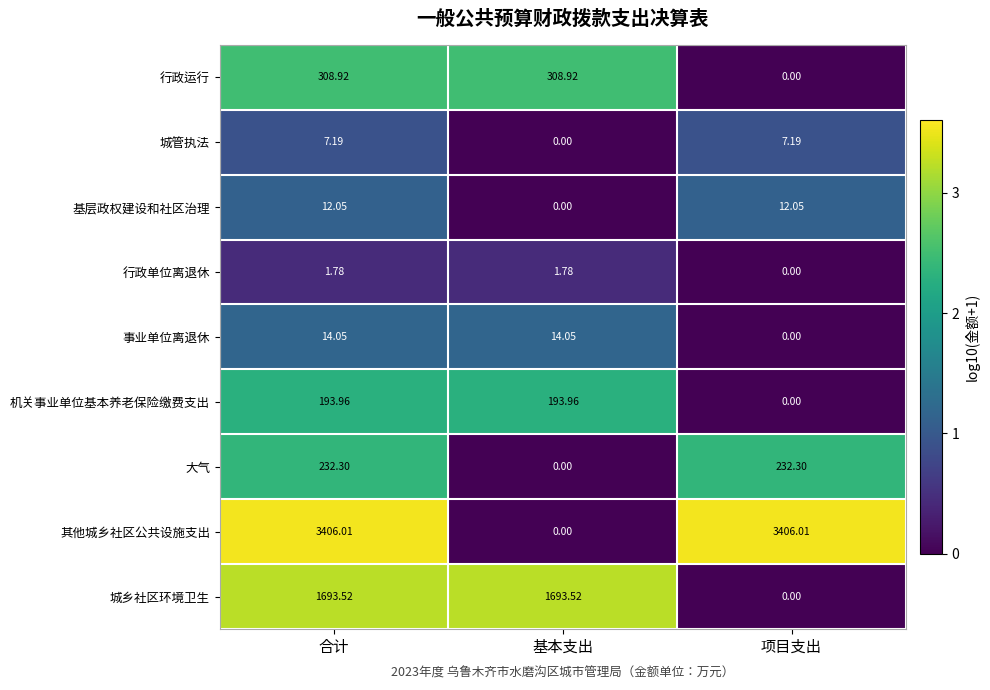

At which category is the sum across all series the highest?

合计